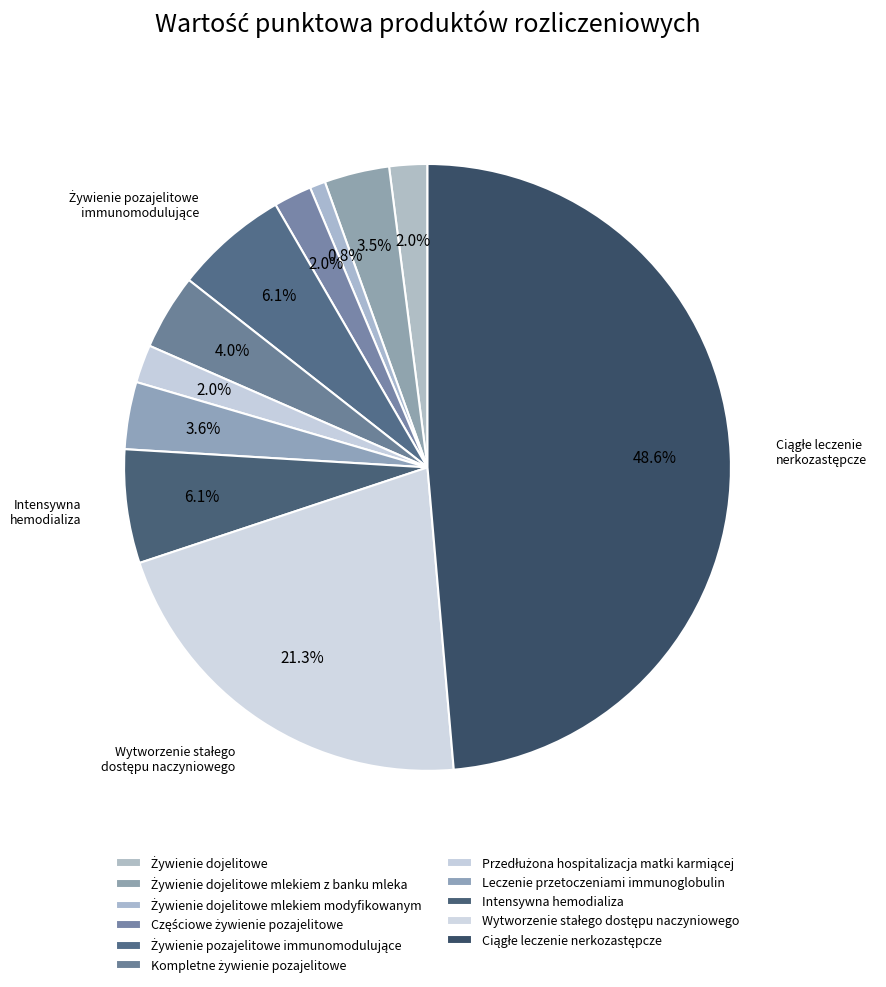

Rank the categories by value from highest to lowest.

Ciągłe leczenie nerkozastępcze, Wytworzenie stałego dostępu naczyniowego, Żywienie pozajelitowe immunomodulujące, Intensywna hemodializa, Kompletne żywienie pozajelitowe, Leczenie przetoczeniami immunoglobulin, Żywienie dojelitowe mlekiem z banku mleka, Żywienie dojelitowe, Częściowe żywienie pozajelitowe, Przedłużona hospitalizacja matki karmiącej, Żywienie dojelitowe mlekiem modyfikowanym